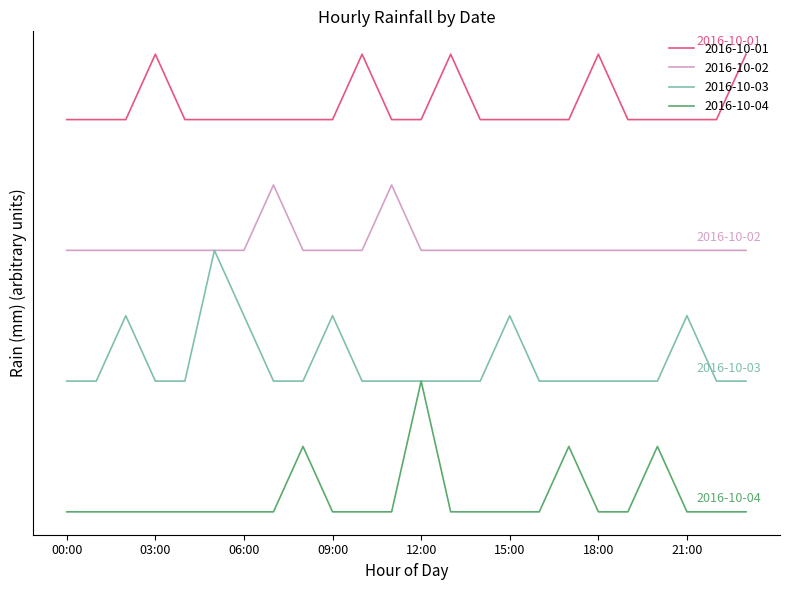

Does the chart display data point markers on the line(s)?

No